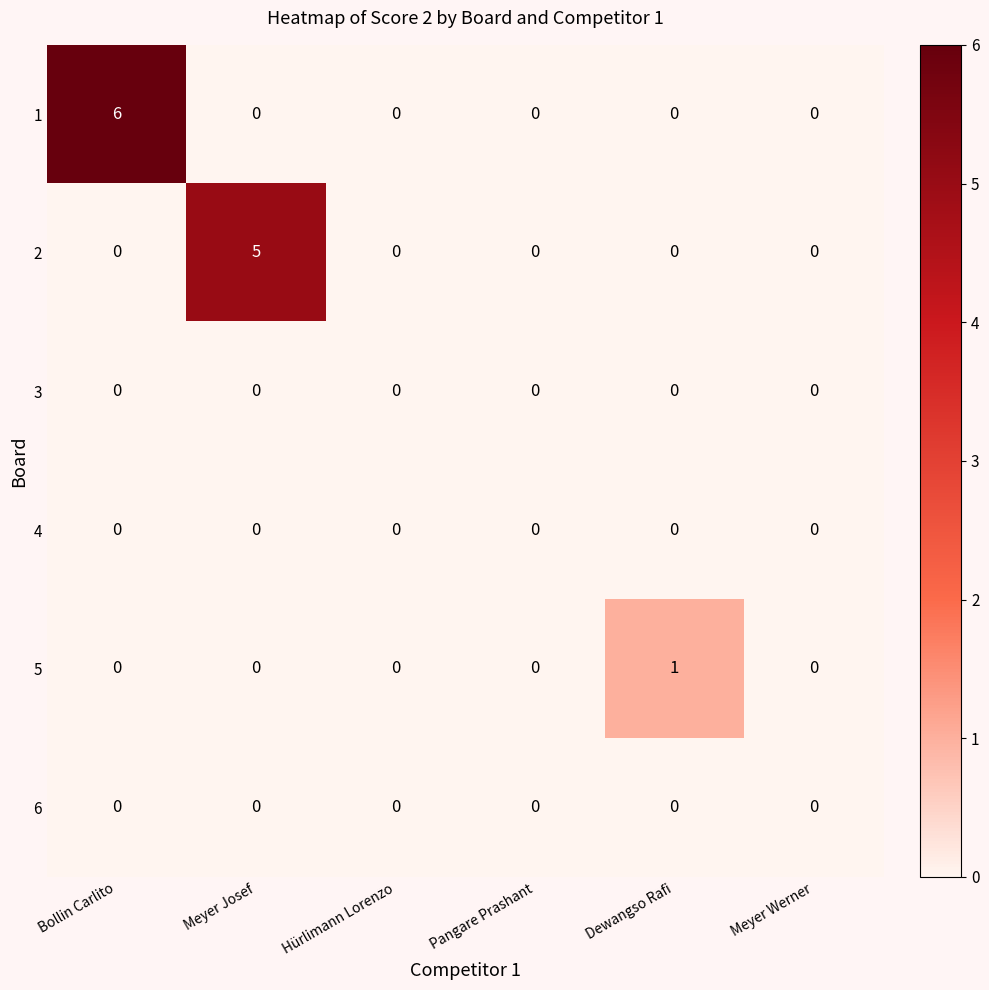

True or false: 3 has a value of 0 at Hürlimann Lorenzo.

True